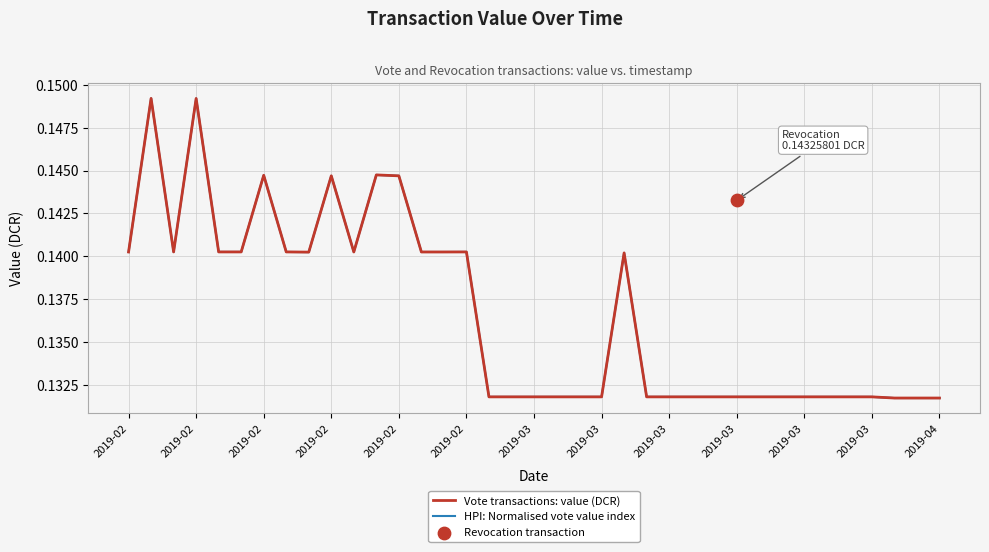

At how many categories does at least one series exceed 0?

37